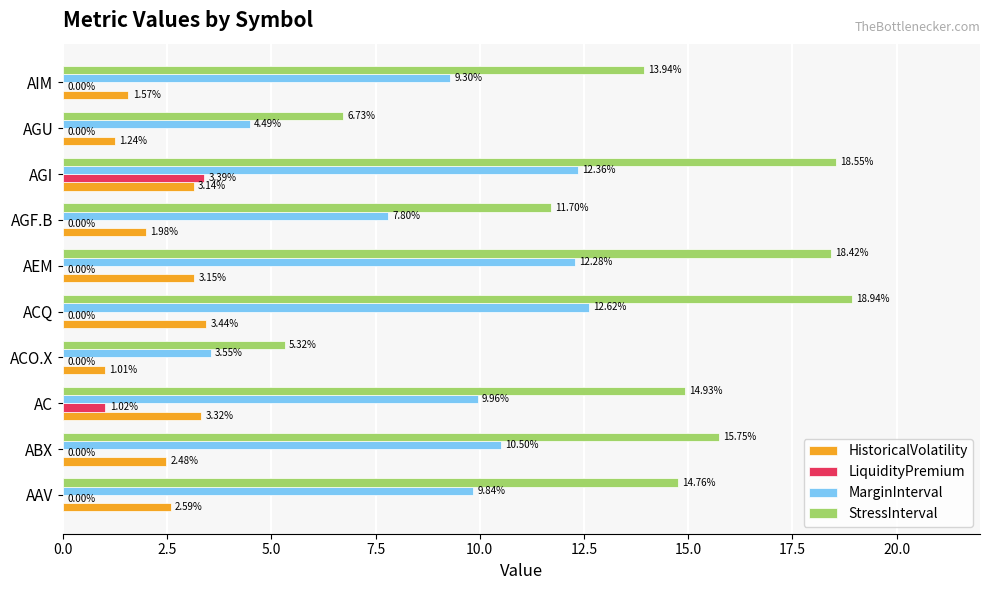

Which series changed the most between AEM and AGI?

LiquidityPremium